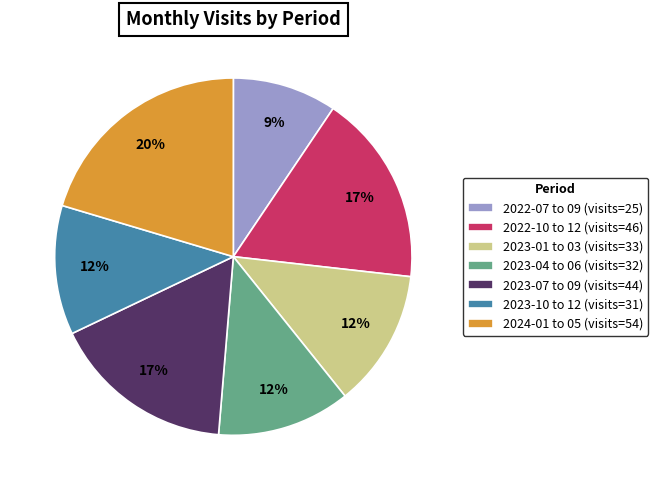

How many slices are in this pie chart?

7